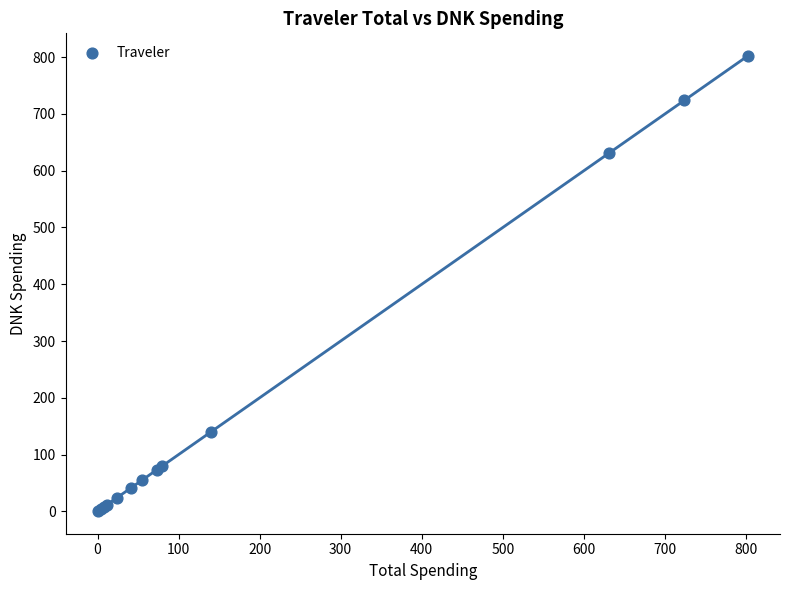

What Y value in the scatter plot is closest to 401?

630.9